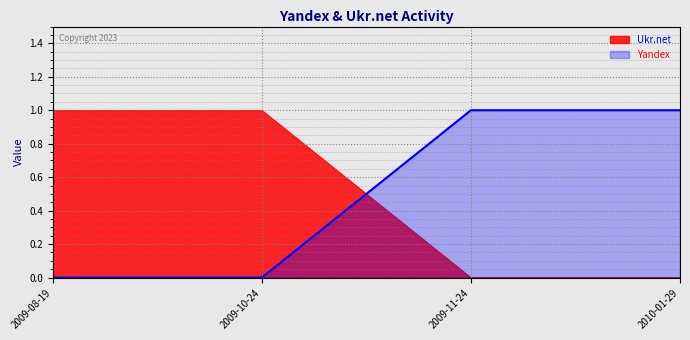

Reading left to right, what are all the values shown in this chart?

Ukr.net: 2009-08-19=1	2009-10-24=1	2009-11-24=0	2010-01-29=0
Yandex: 2009-08-19=0	2009-10-24=0	2009-11-24=1	2010-01-29=1